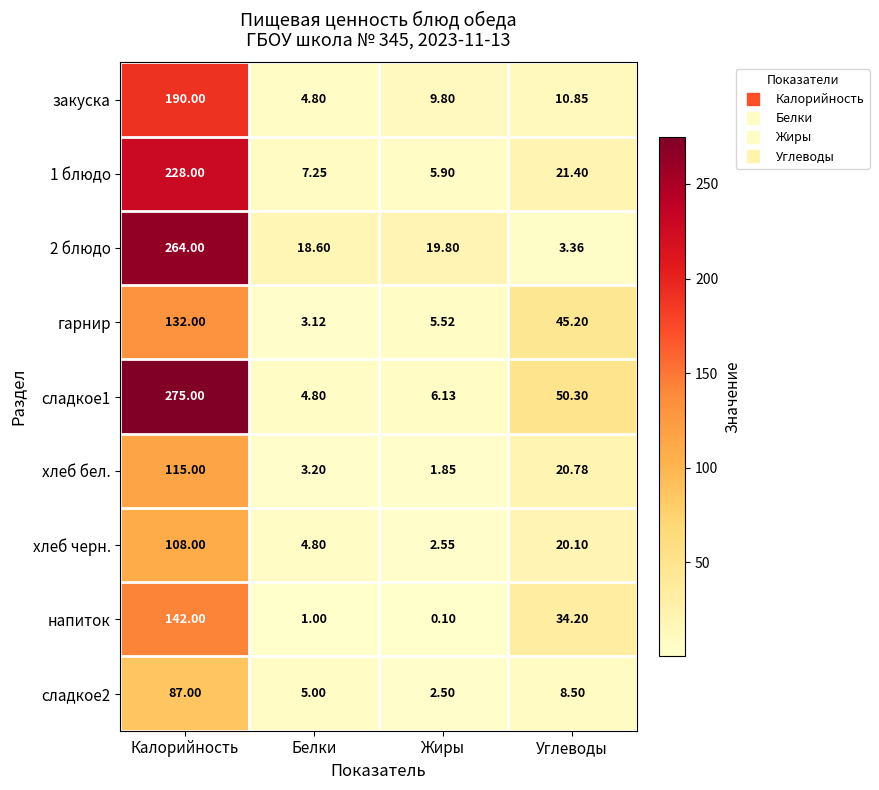

Which category has the highest value across all series?

Калорийность